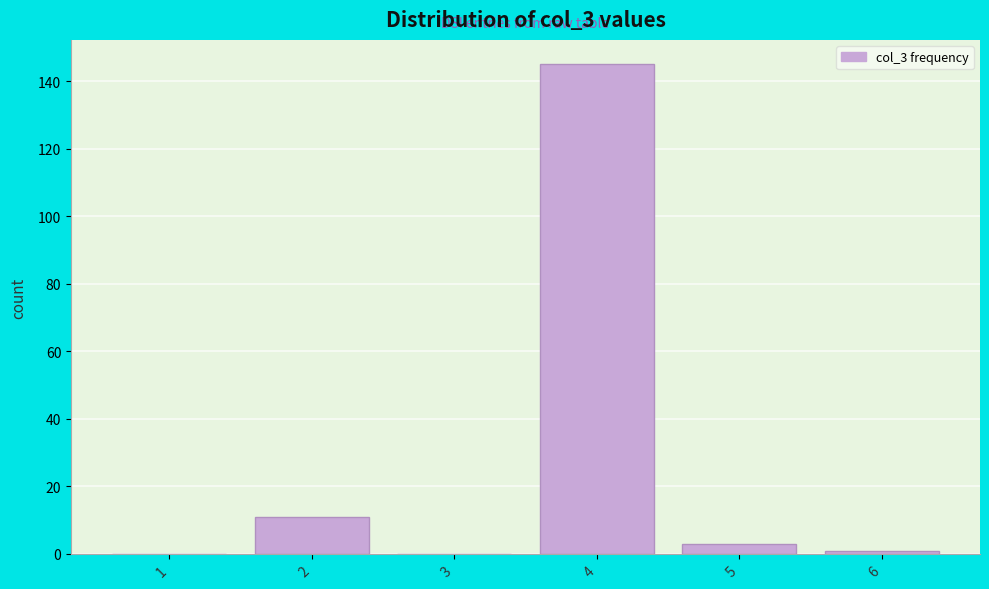

Reading left to right, list all the values displayed in this chart.

1=0	2=11	3=0	4=145	5=3	6=1